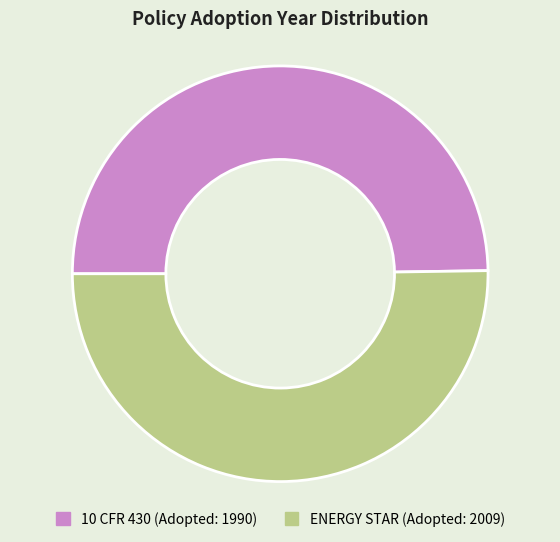

Is it true that ENERGY STAR is 40% of the pie?

False